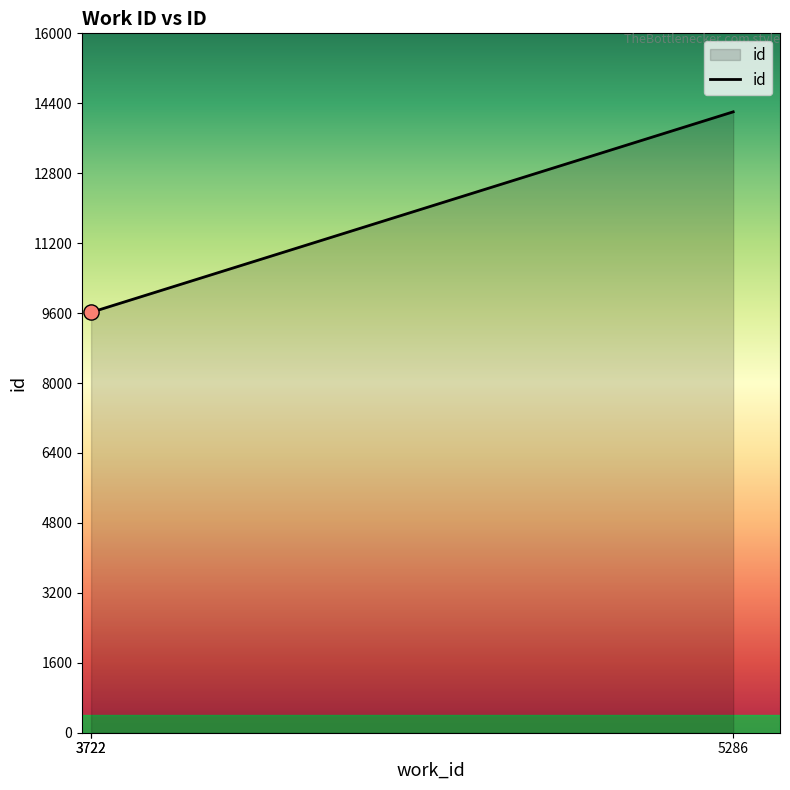

Which has a higher value, 5286 or 3722?

5286